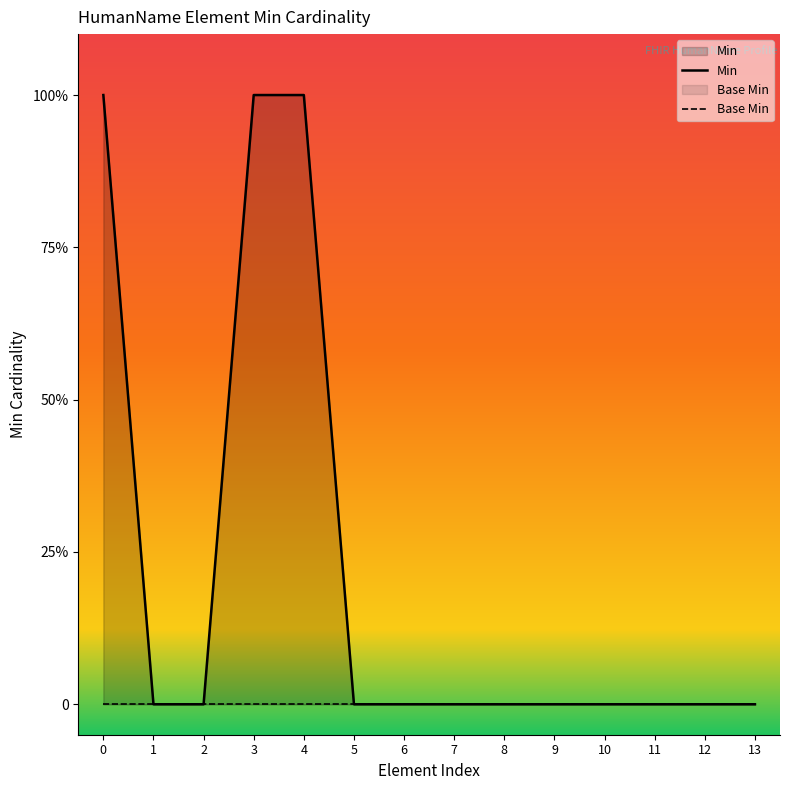

Does the chart display data point markers on the line(s)?

No